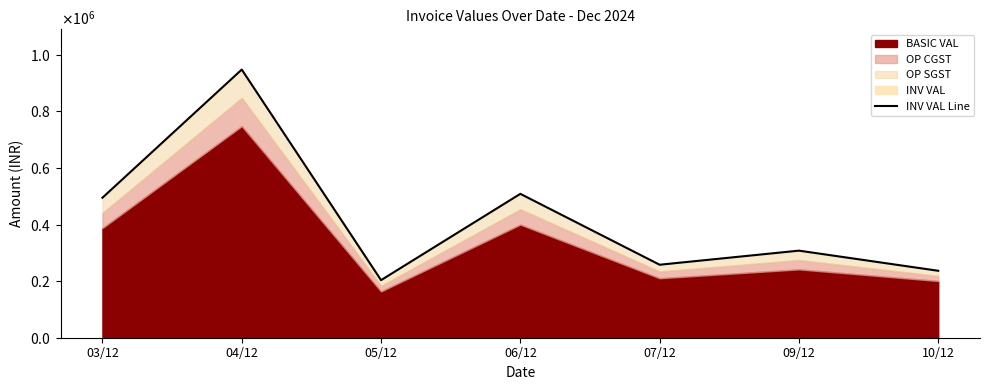

How many points are lower than both their immediate neighbors (excluding endpoints)?

2